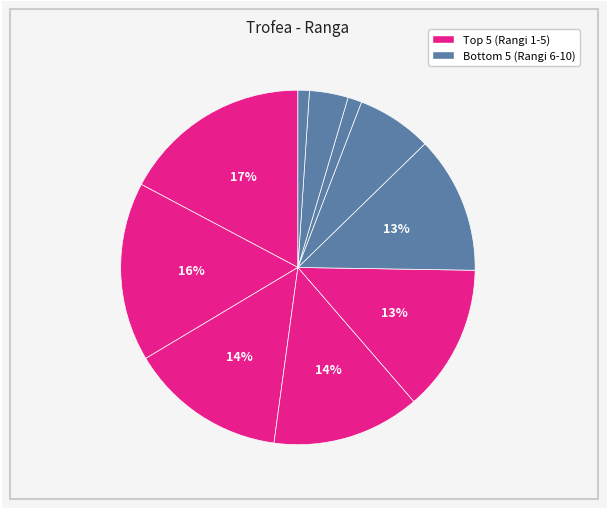

How many segments does this pie chart have?

10